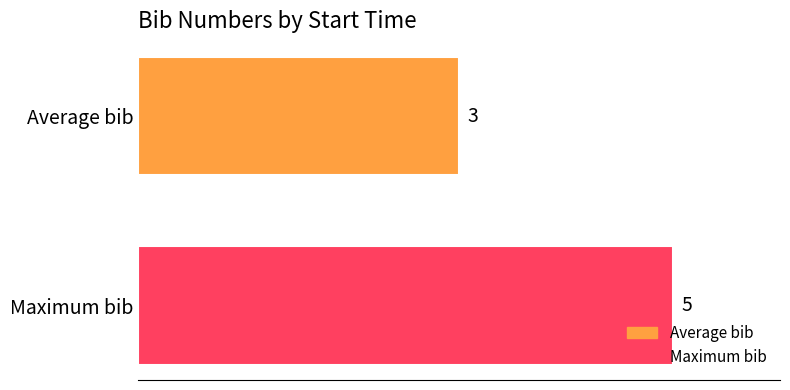

List the series in order of their overall mean, highest first.

Maximum bib, Average bib